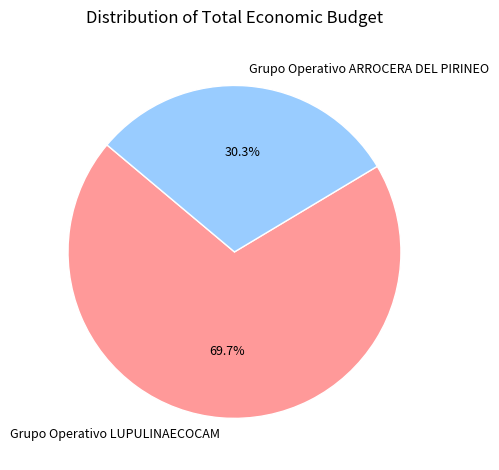

Is the sum of Grupo Operativo LUPULINAECOCAM and Grupo Operativo ARROCERA DEL PIRINEO greater than half?

Yes